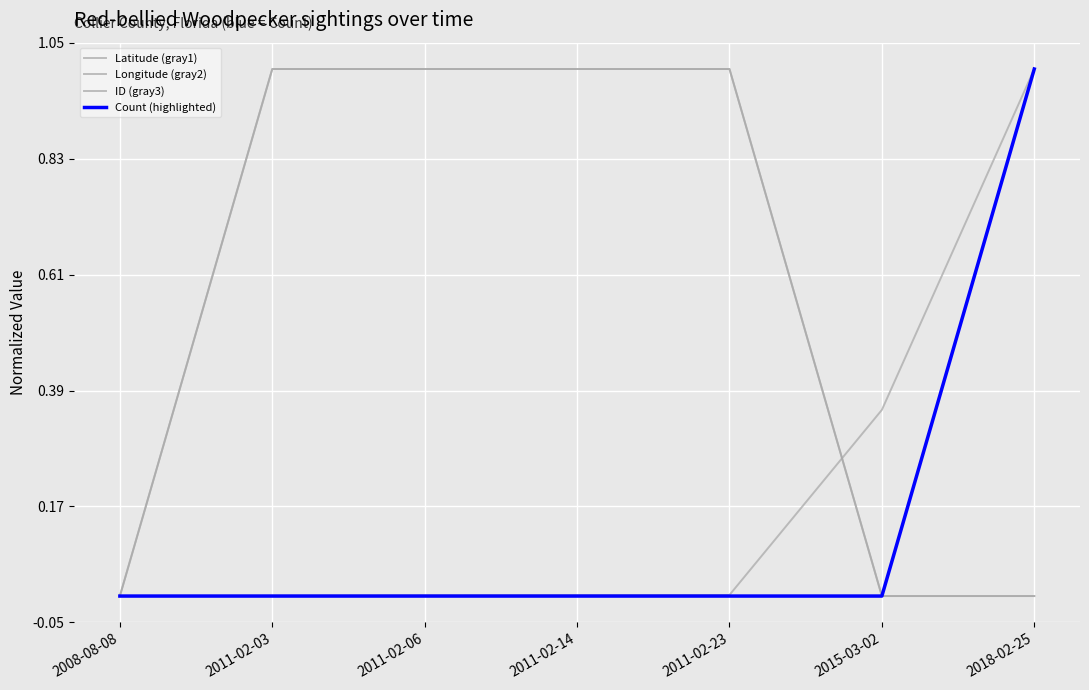

Which series changed the most between 2008-08-08 and 2015-03-02?

ID (gray3)